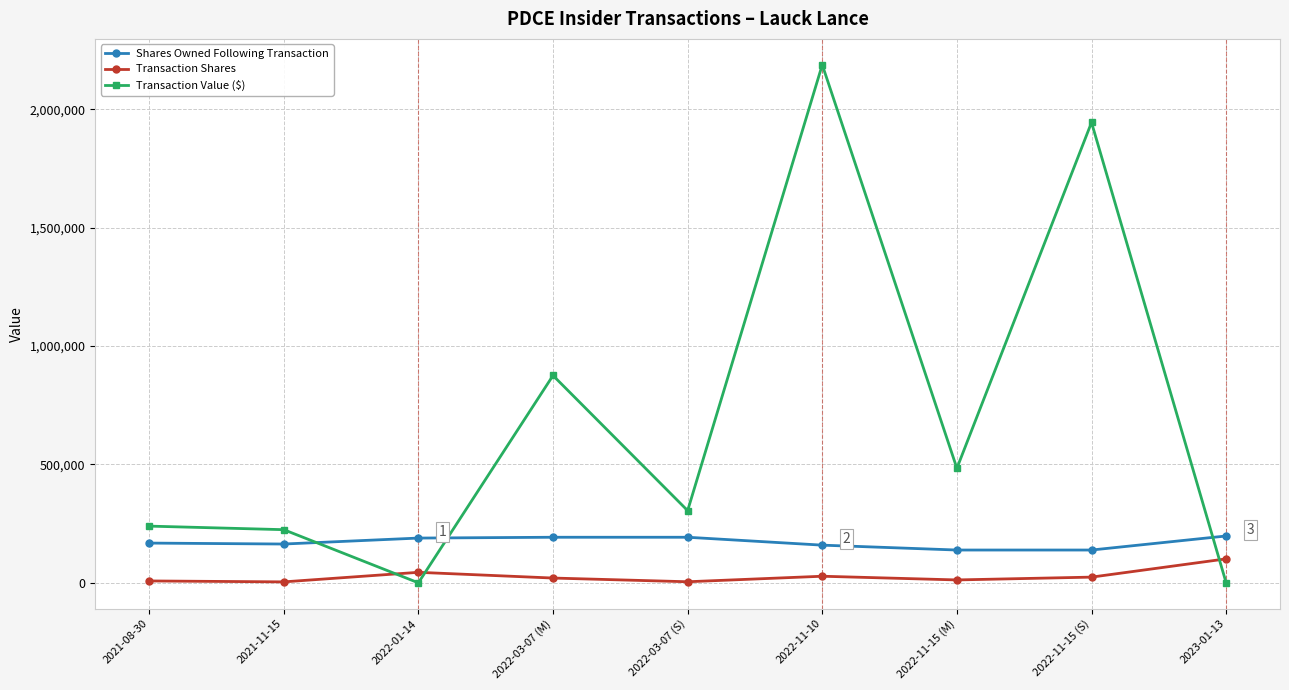

Which category has the highest value across all series?

2022-11-10